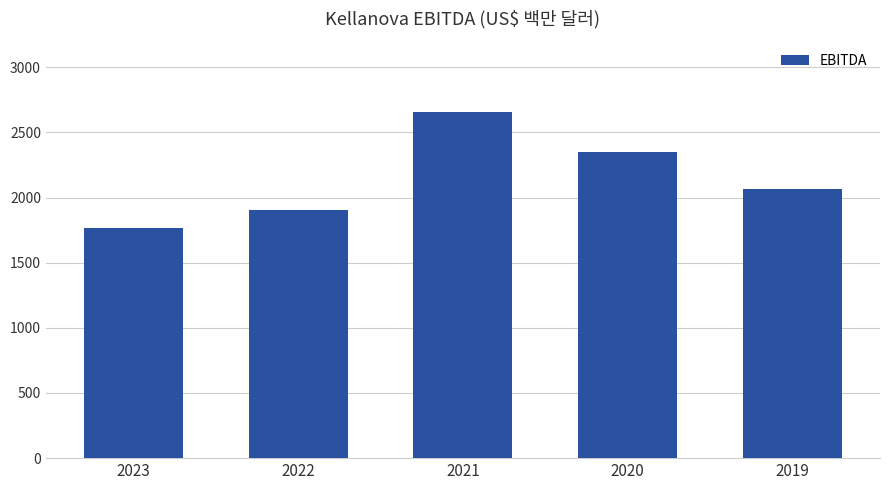

The chart shows a value of 1768 at 2023. True or false?

True